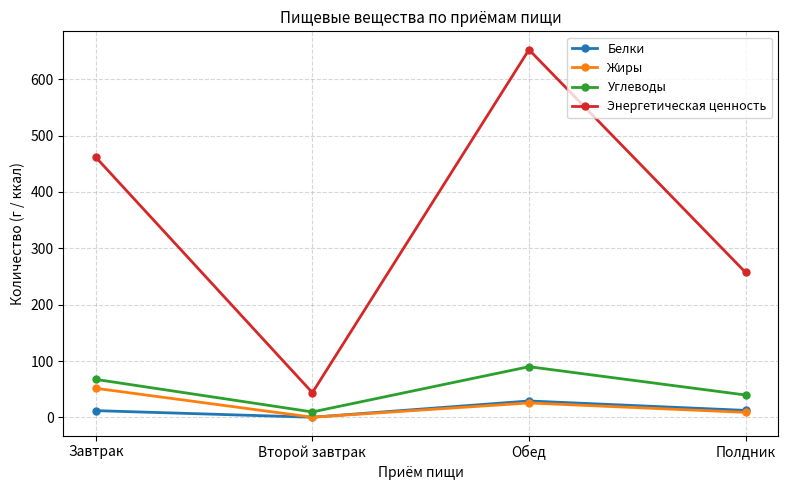

Where is the first local minimum for Белки?

Второй завтрак